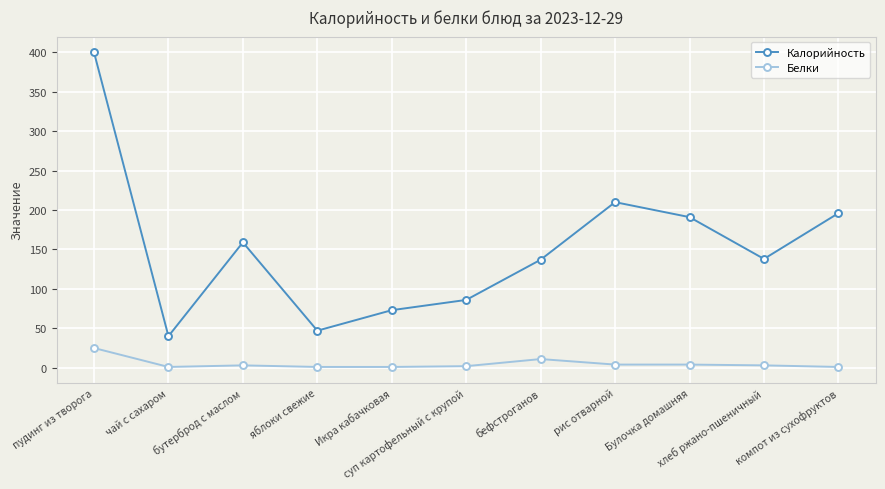

True or false: Калорийность has more than 1 points higher than both neighbors.

True